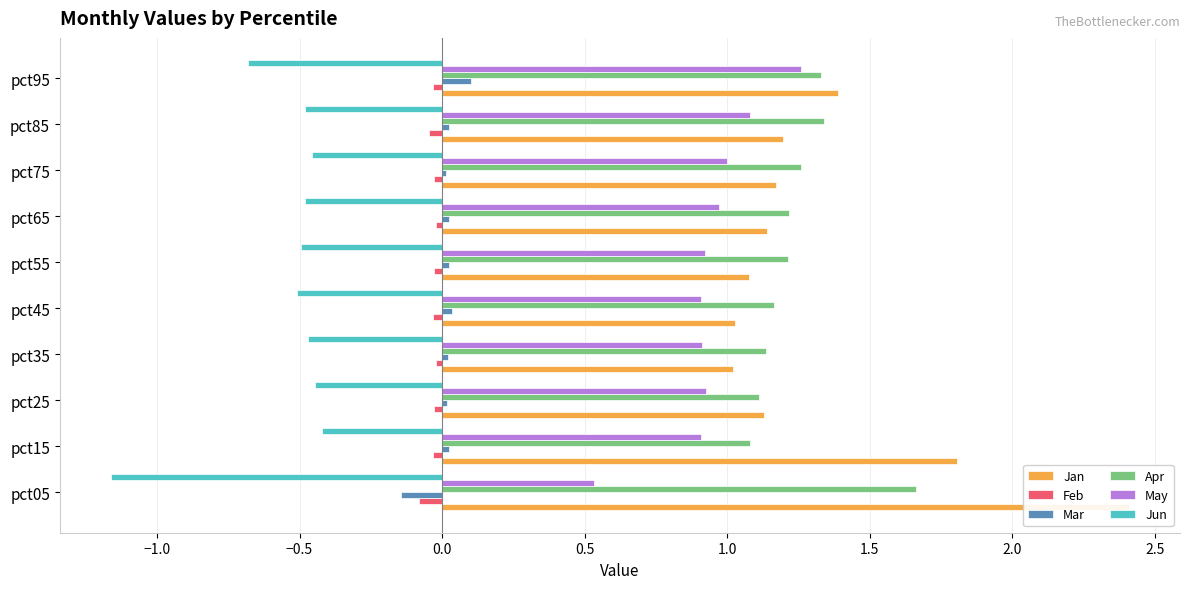

What are all the series names shown in the legend?

Jan, Feb, Mar, Apr, May, Jun